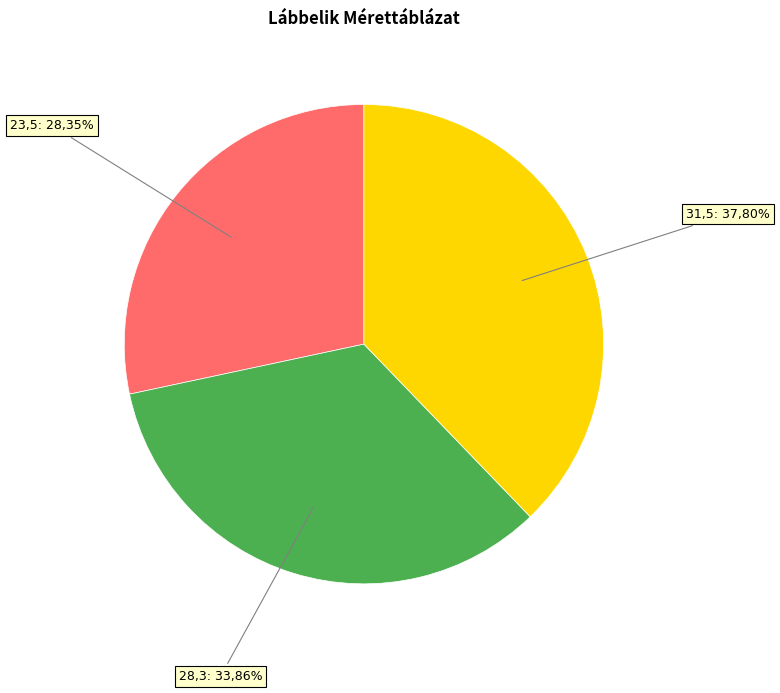

To the nearest percent, what is the combined percentage of 31,5 and 28,3?

72%